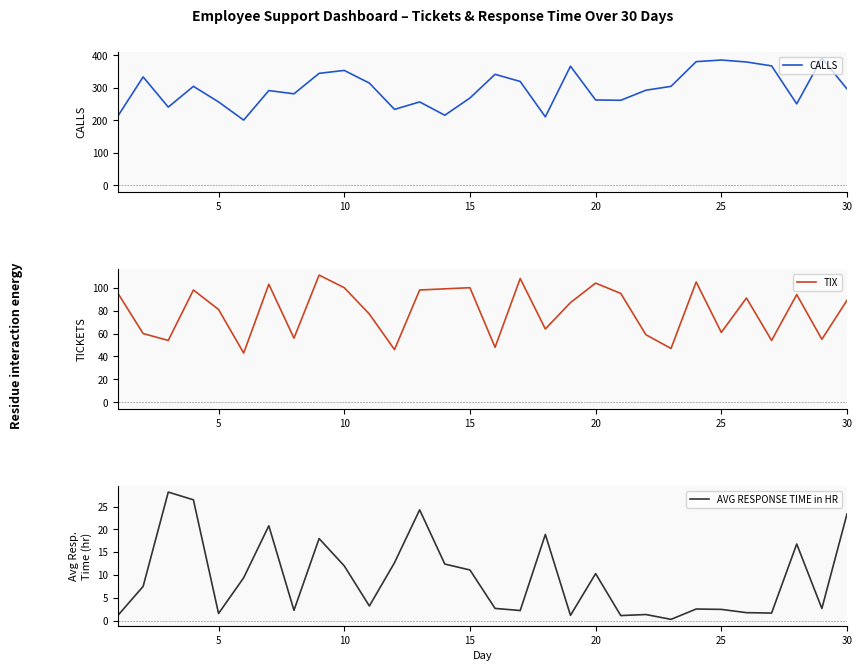

How many lines are shown in the chart?

3